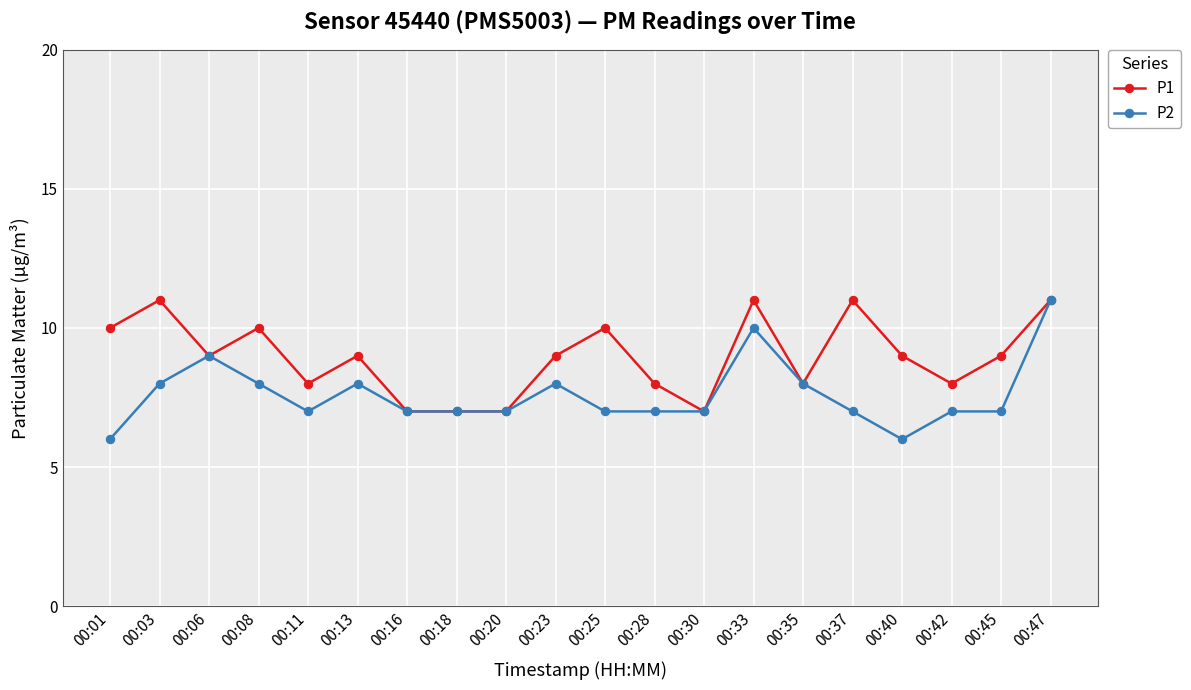

At which category is the sum across all series the highest?

00:47